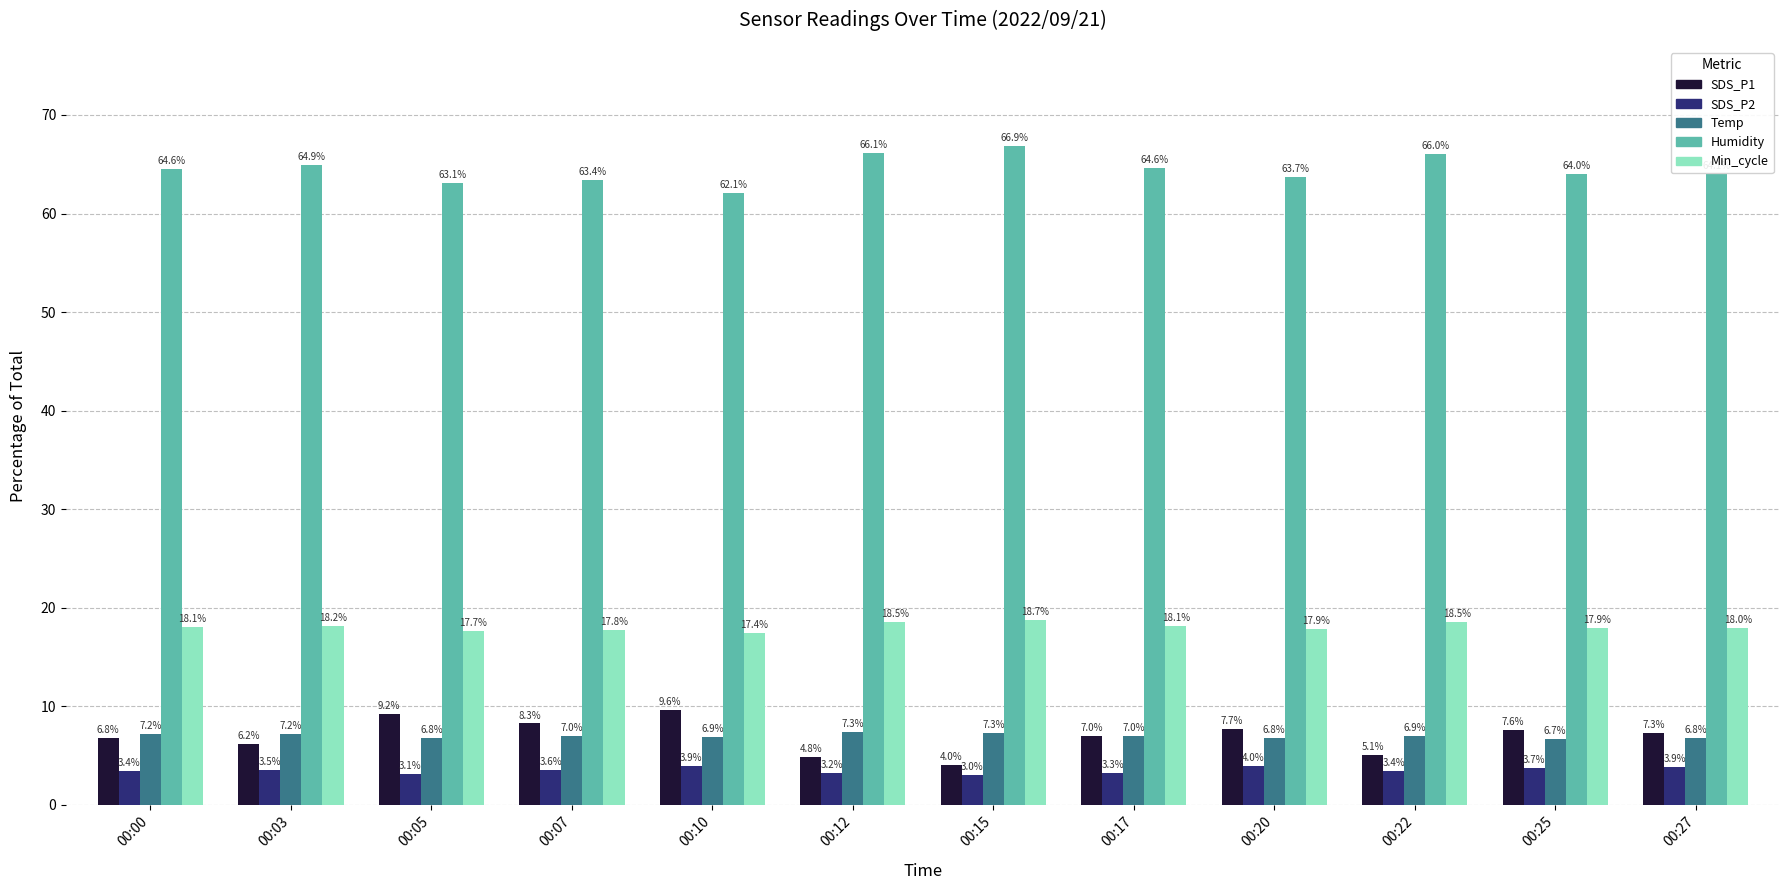

Reading right to left, what are all the values shown in this chart?

SDS_P1: 7.3	7.6	5.1	7.7	7.0	4.0	4.8	9.6	8.3	9.2	6.2	6.8
SDS_P2: 3.9	3.7	3.4	4.0	3.3	3.0	3.2	3.9	3.6	3.1	3.5	3.4
Temp: 6.8	6.7	6.9	6.8	7.0	7.3	7.3	6.9	7.0	6.8	7.2	7.2
Humidity: 64.1	64.0	66.0	63.7	64.6	66.9	66.1	62.1	63.4	63.1	64.9	64.6
Min_cycle: 18.0	17.9	18.5	17.9	18.1	18.7	18.5	17.4	17.8	17.7	18.2	18.1